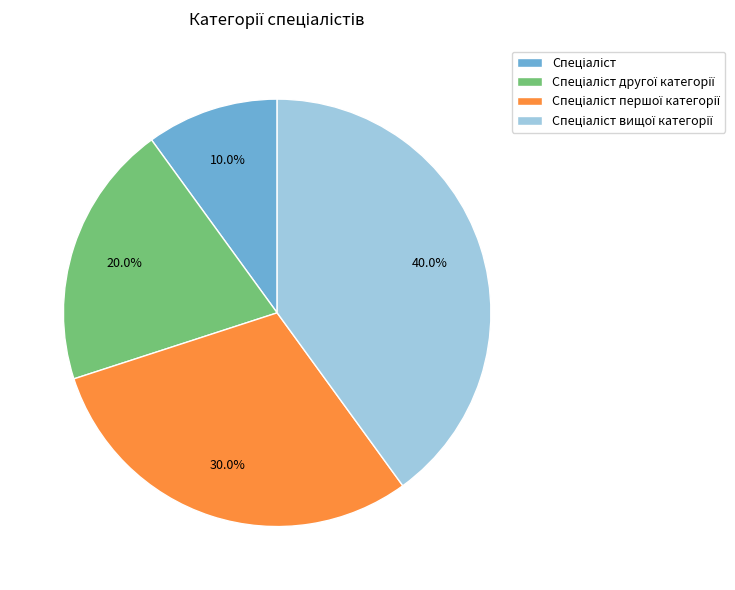

Is there any slice that represents more than half of the pie?

No